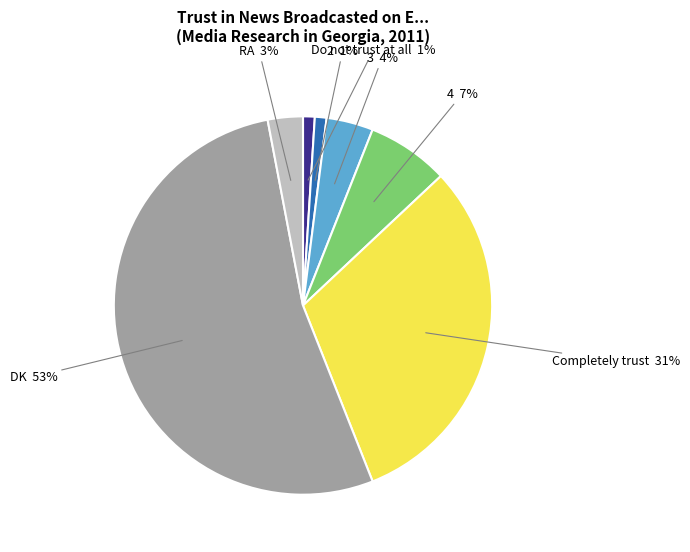

What is the largest slice in the pie chart?

DK